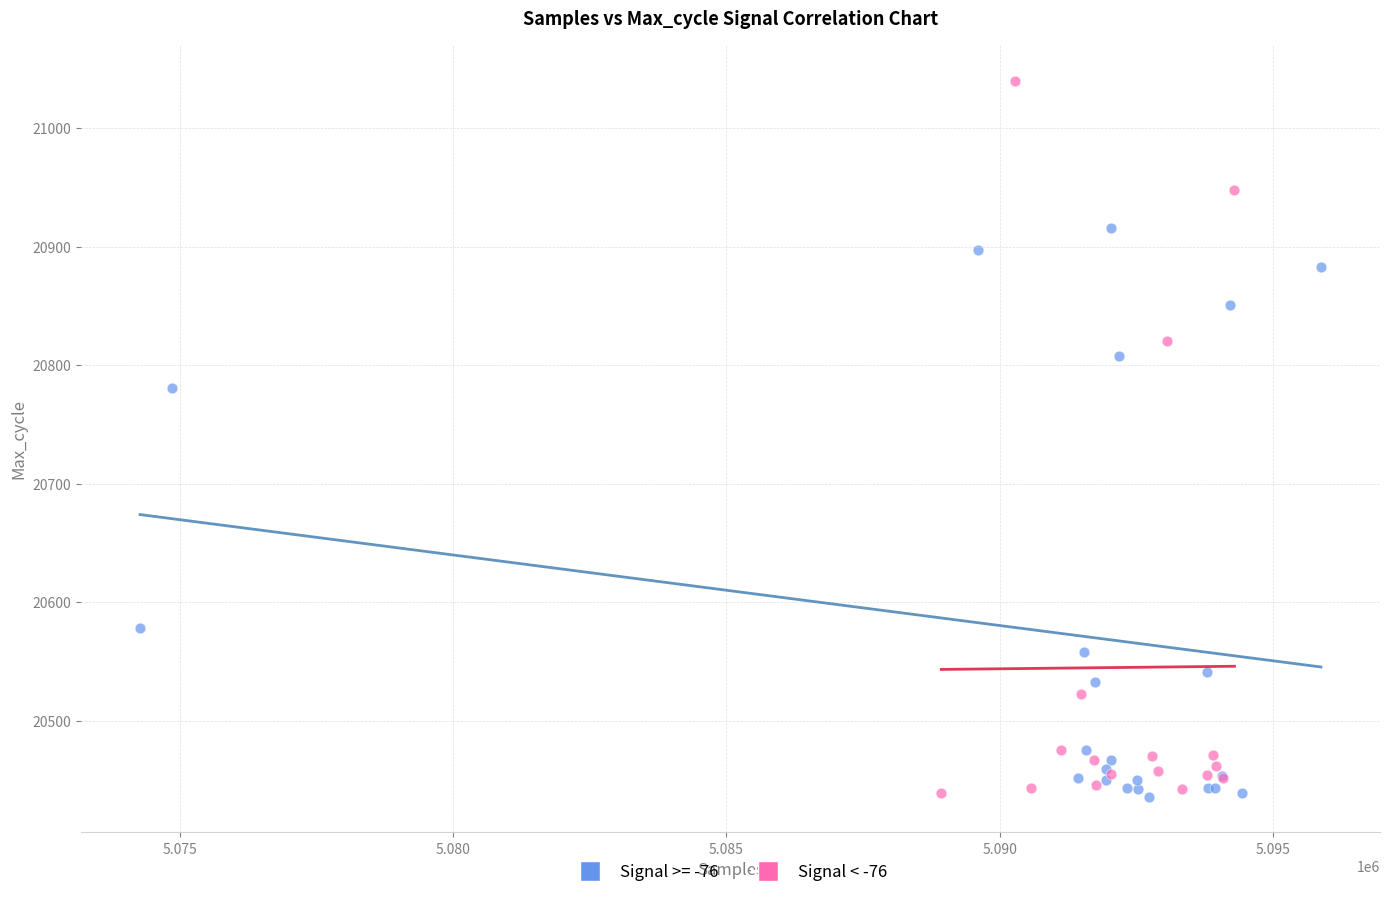

Which series has the widest spread of Y values?

Signal < -76